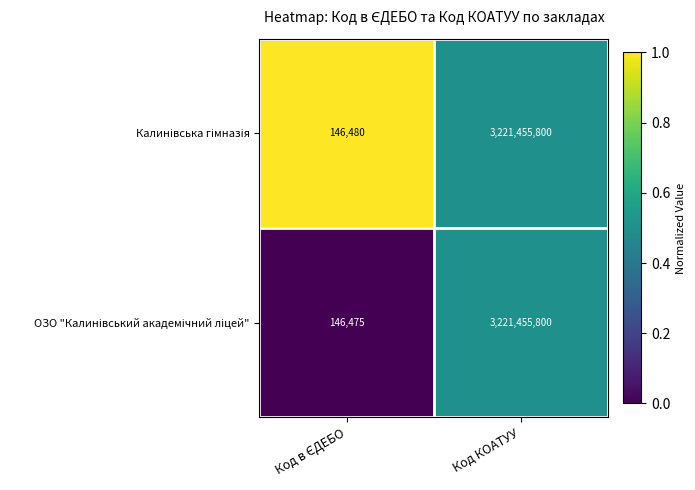

What is the minimum value shown in the chart?

146475